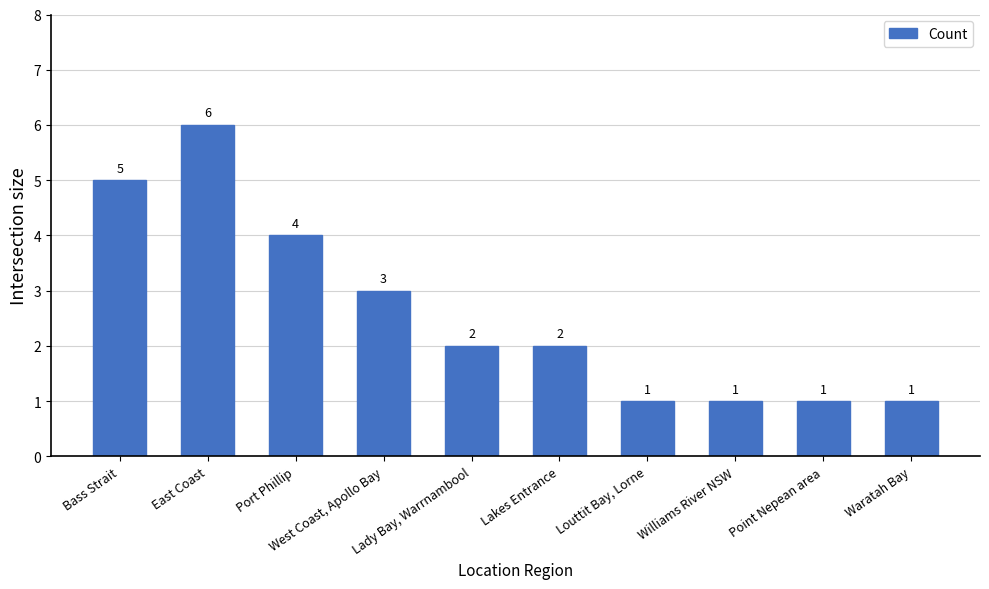

Reading right to left, transcribe all the data shown in this chart.

Waratah Bay=1	Point Nepean area=1	Williams River NSW=1	Louttit Bay, Lorne=1	Lakes Entrance=2	Lady Bay, Warrnambool=2	West Coast, Apollo Bay=3	Port Phillip=4	East Coast=6	Bass Strait=5